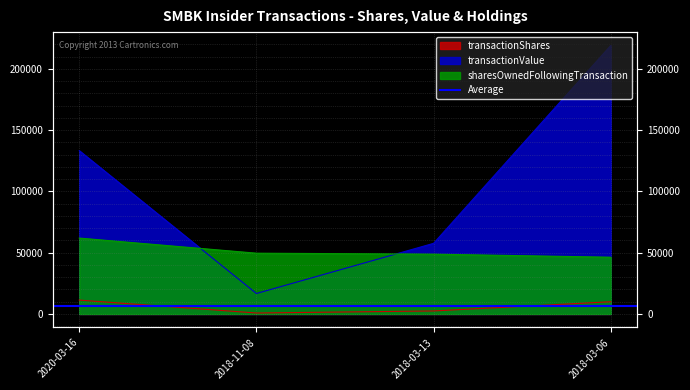

What is the spread (max minus min) of values at 2018-03-06?

209100